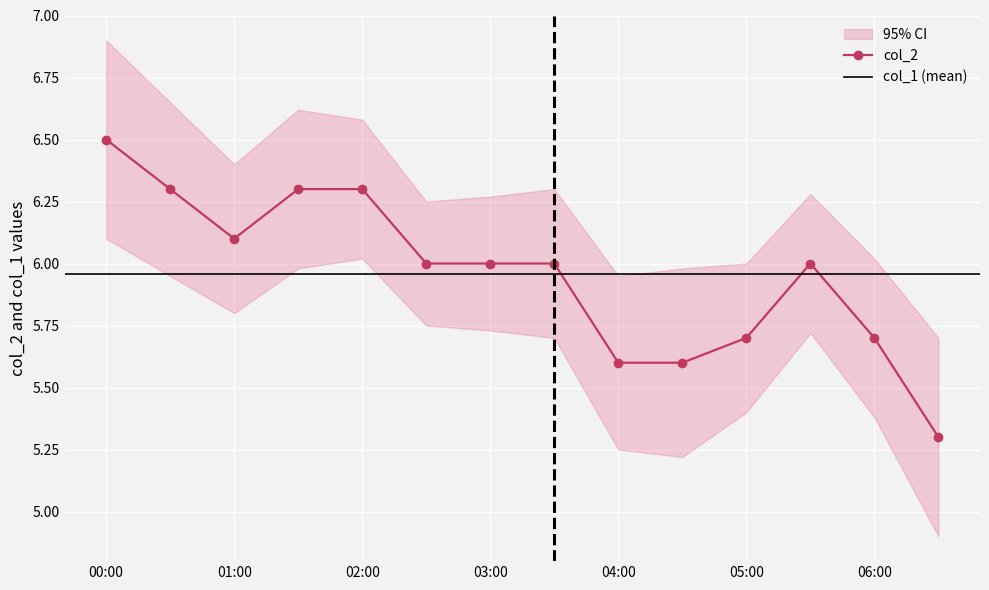

How many lines are shown in the chart?

1